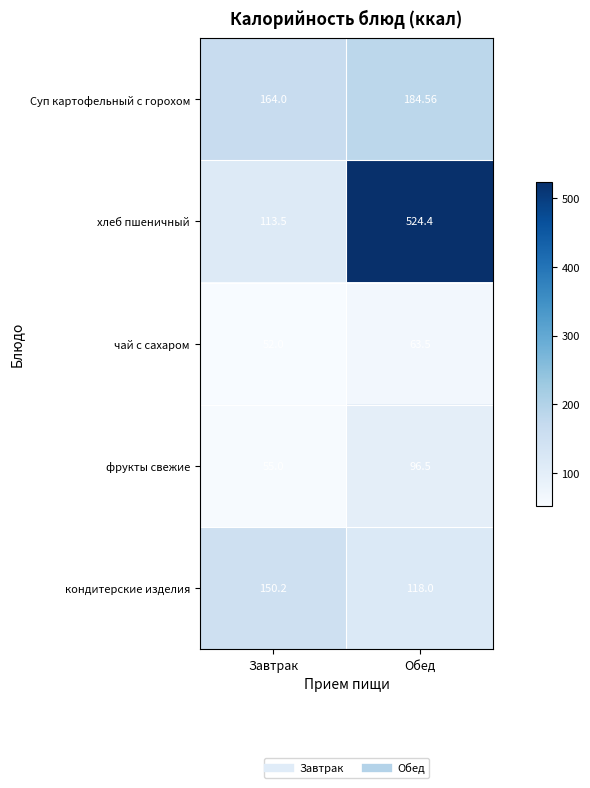

Where is Суп картофельный с горохом nearest to the value 174?

Завтрак